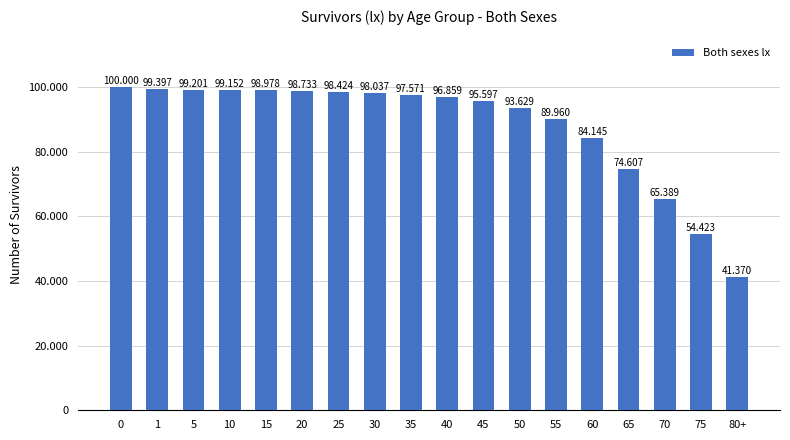

What is the sum of all values?

1585472